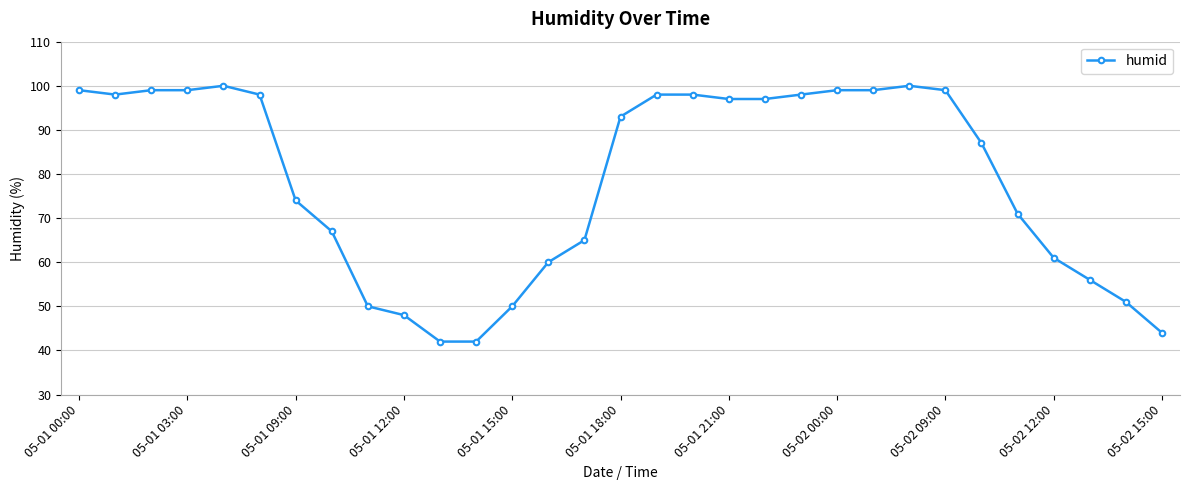

What is the maximum value shown in the chart?

100